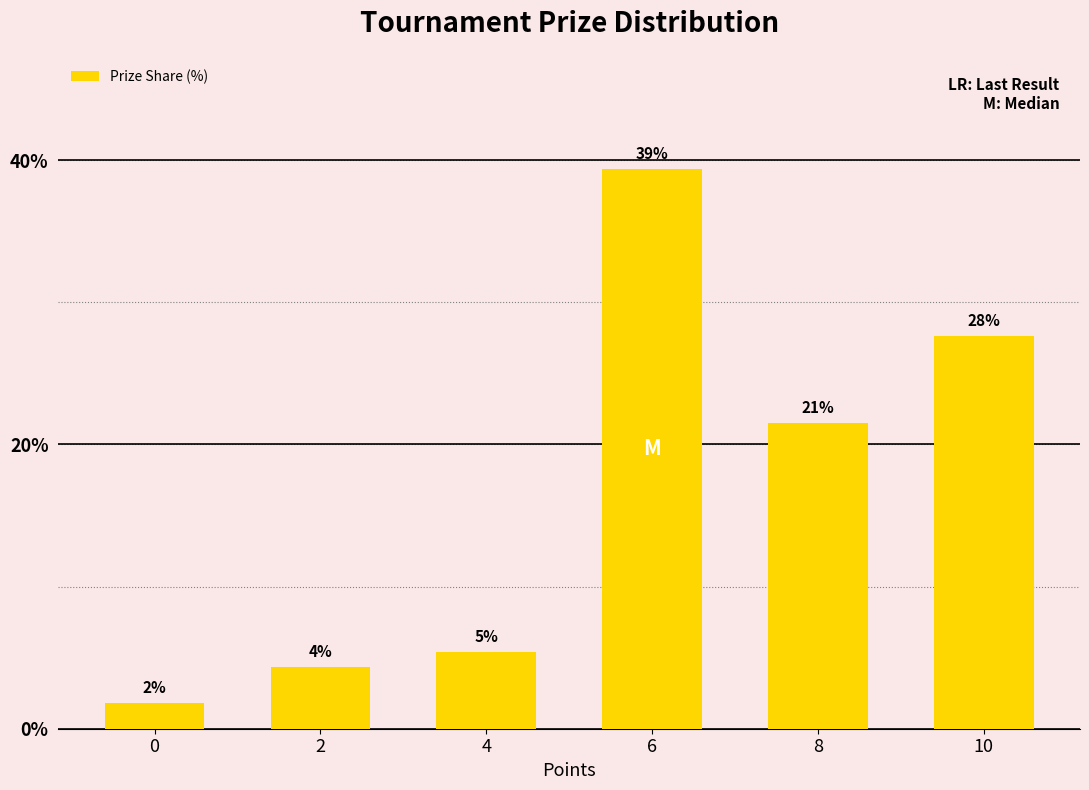

The value at 4 is 7.4. True or false?

False